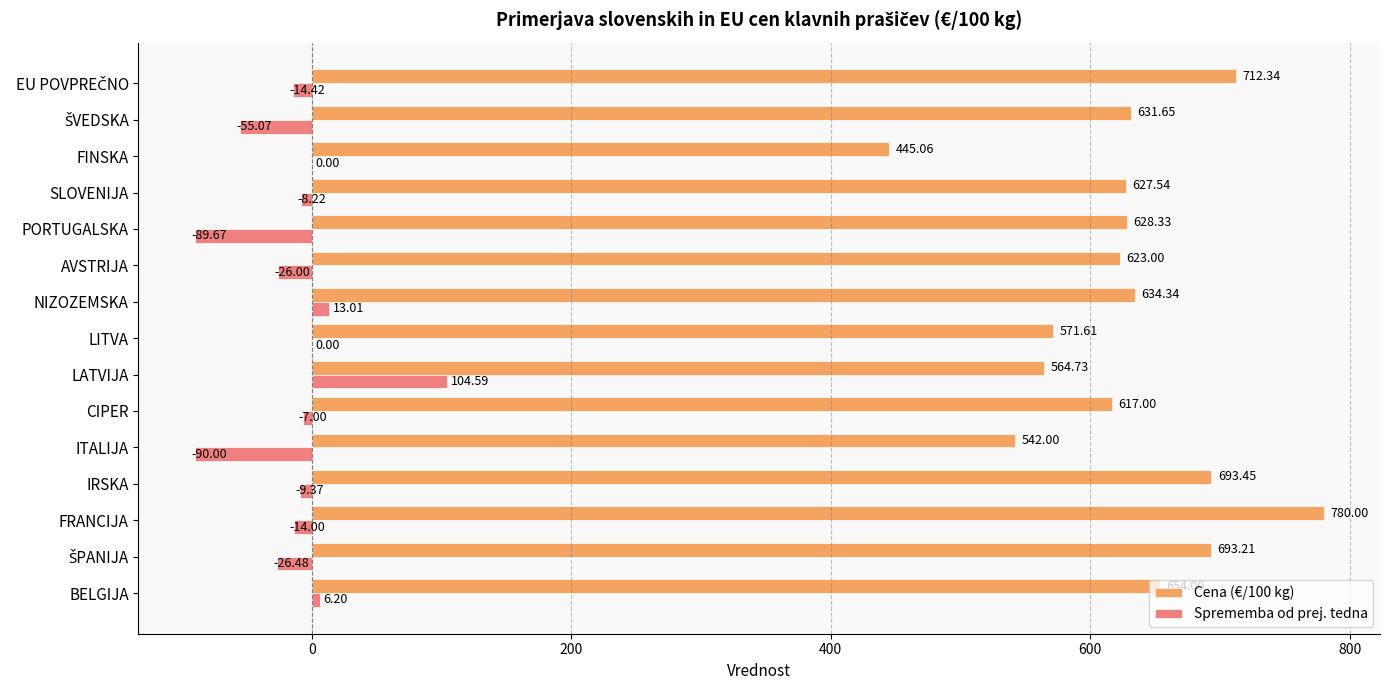

At which category is the sum across all series the highest?

FRANCIJA